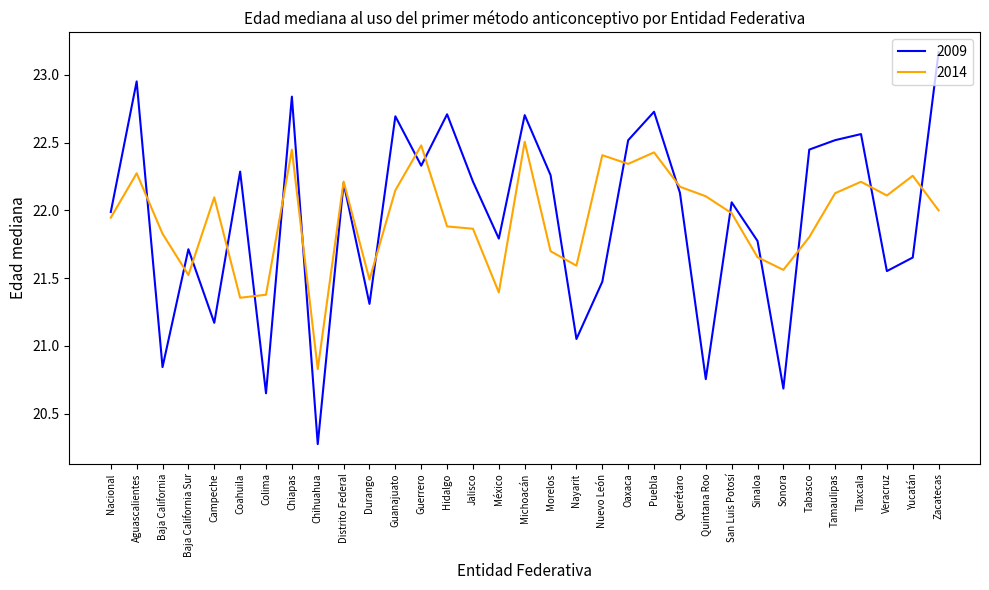

What position from the left is Jalisco?

15